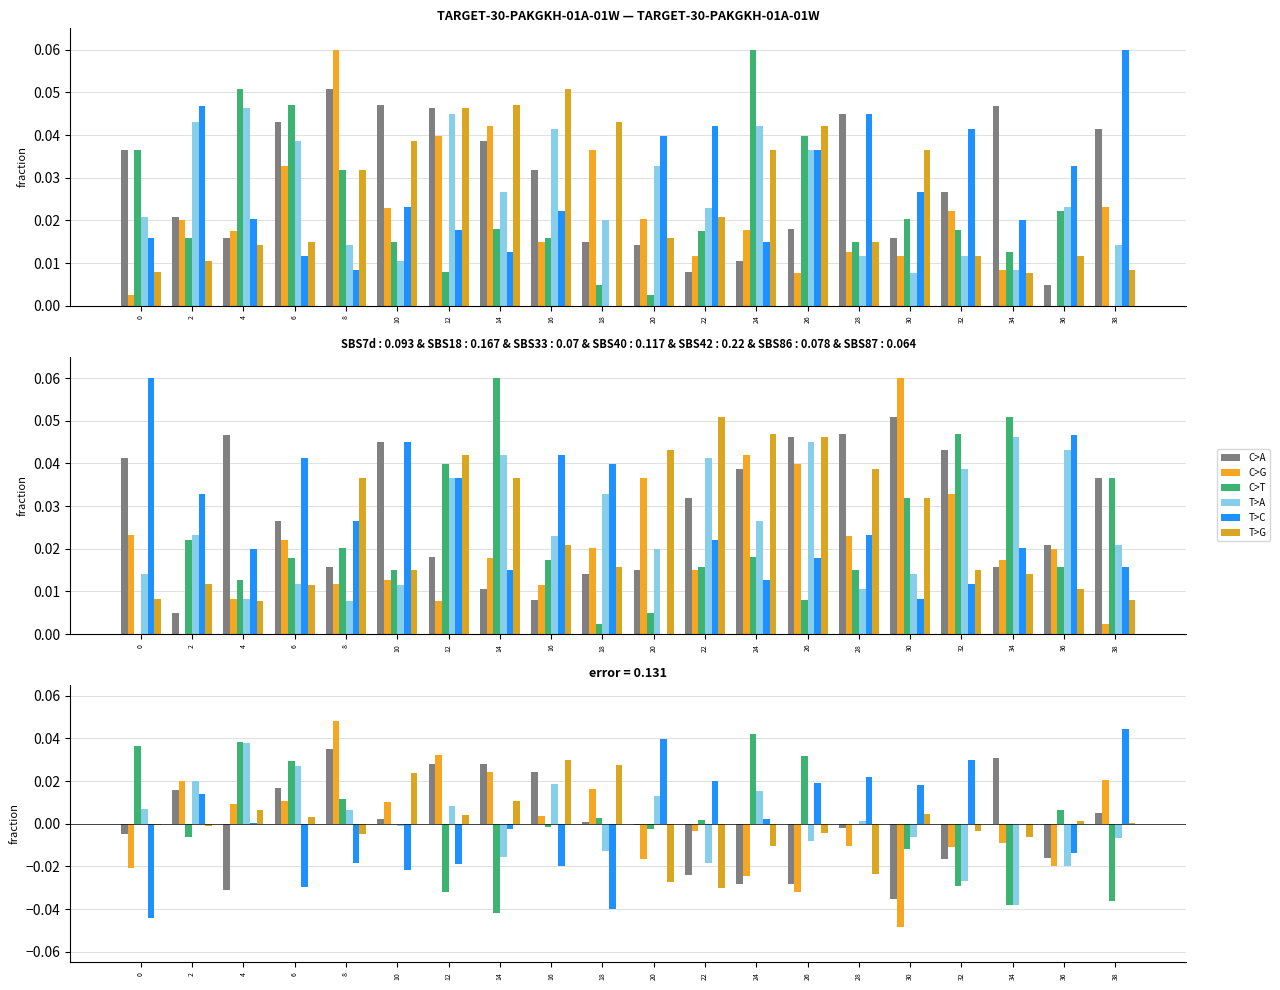

Which series has the largest total across all categories?

C>A